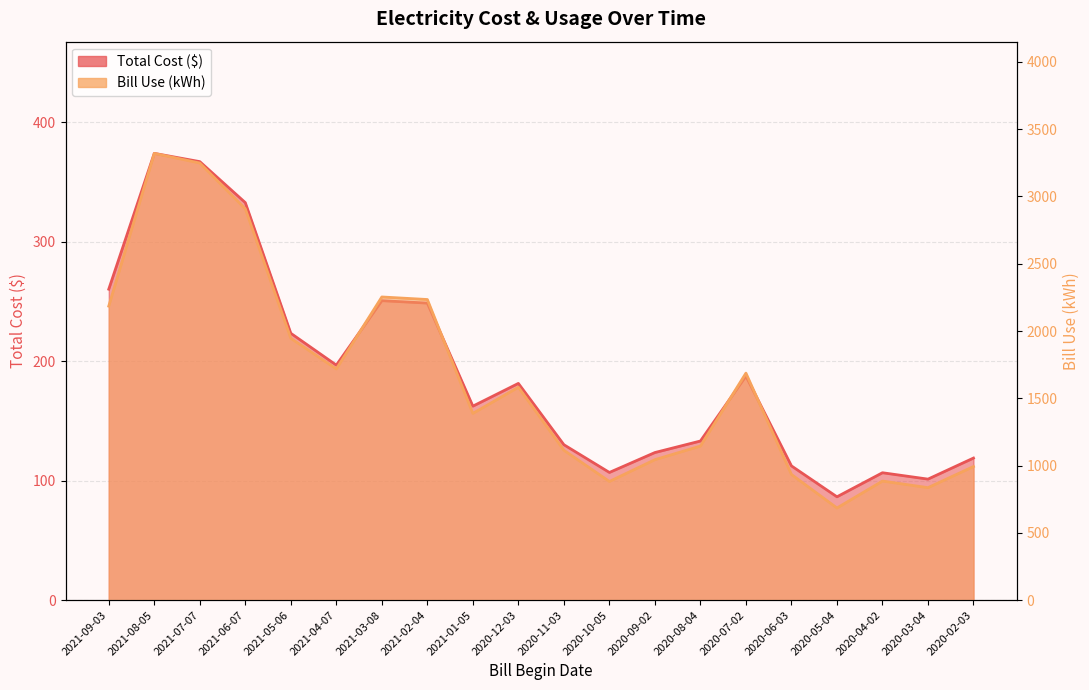

Rank the categories by Total Cost value from highest to lowest.

2021-08-05, 2021-07-07, 2021-06-07, 2021-09-03, 2021-03-08, 2021-02-04, 2021-05-06, 2021-04-07, 2020-07-02, 2020-12-03, 2021-01-05, 2020-08-04, 2020-11-03, 2020-09-02, 2020-02-03, 2020-06-03, 2020-10-05, 2020-04-02, 2020-03-04, 2020-05-04